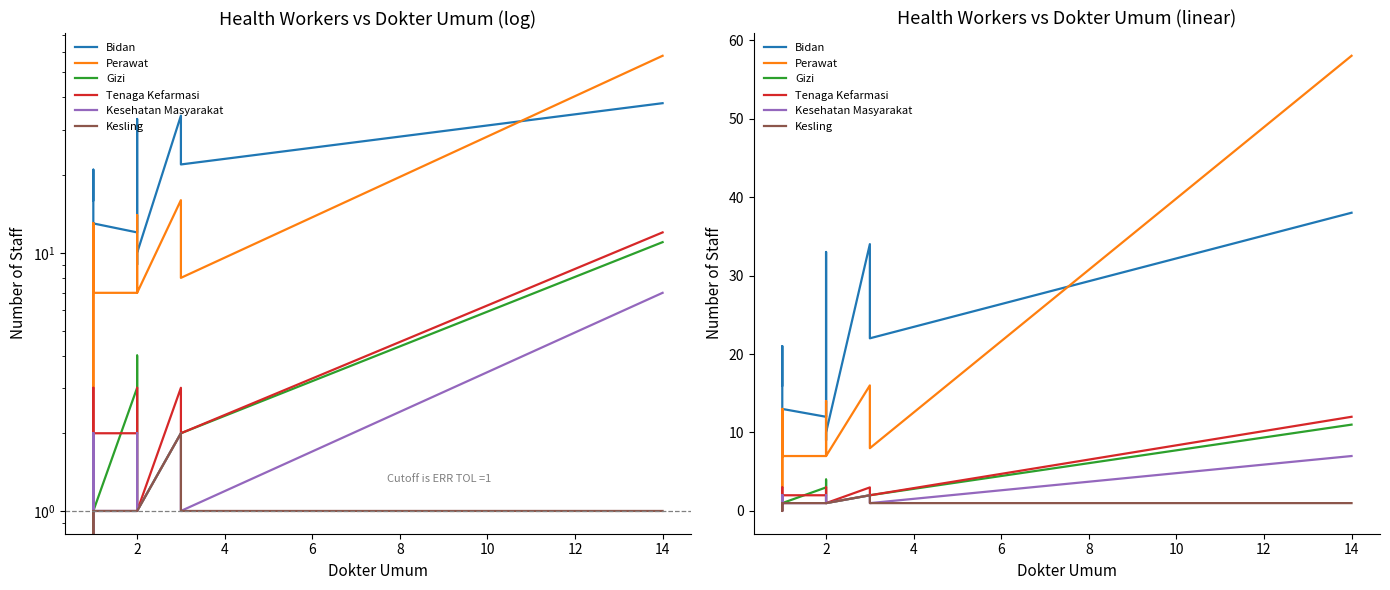

In Bidan, how many points are higher than both neighbors (excluding endpoints)?

4